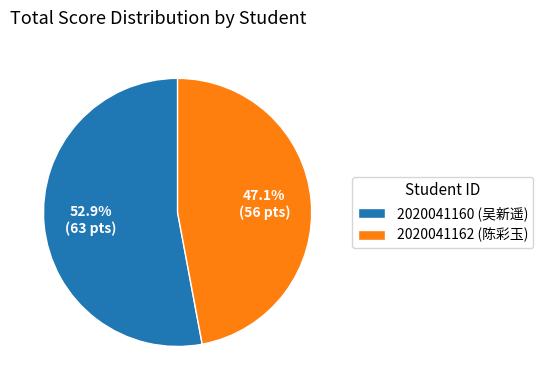

Rank the categories by value from lowest to highest.

2020041162, 2020041160